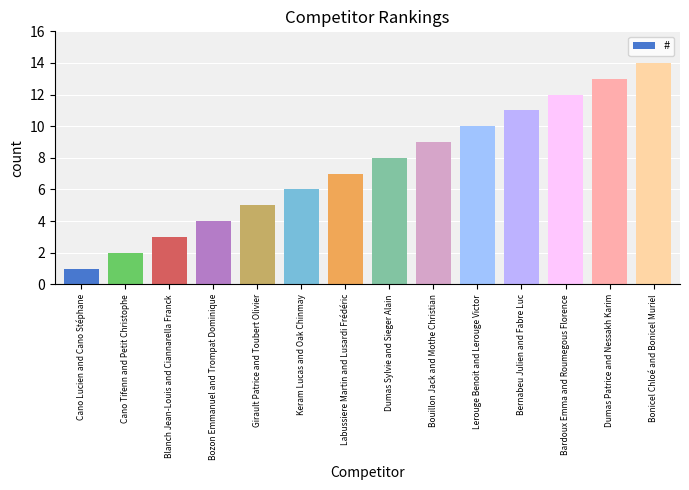

What is the greatest value displayed?

14